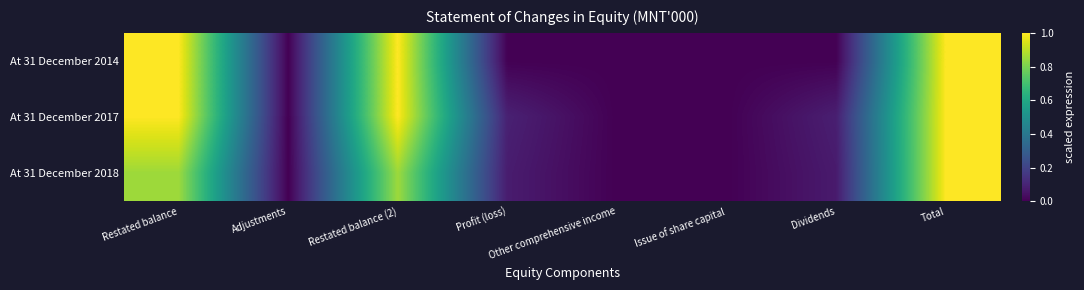

Reading right to left, transcribe all the data shown in this chart.

At 31 December 2014: Total=1.0	Dividends=0.0	Issue of share capital=0.0	Other comprehensive income=0.0	Profit (loss)=0.0	Restated balance (2)=1.0	Adjustments=0.0	Restated balance=1.0
At 31 December 2017: Total=1.0	Dividends=0.1	Issue of share capital=0.0	Other comprehensive income=0.0	Profit (loss)=0.1	Restated balance (2)=1.0	Adjustments=0.0	Restated balance=1.0
At 31 December 2018: Total=1.0	Dividends=0.1	Issue of share capital=0.0	Other comprehensive income=0.0	Profit (loss)=0.1	Restated balance (2)=0.9	Adjustments=0.0	Restated balance=0.9